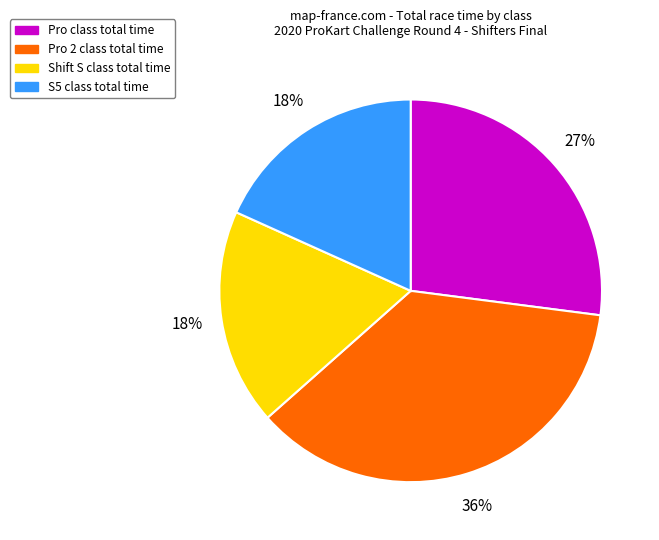

To the nearest percent, what is the difference between the largest and smallest slice percentages?

18%